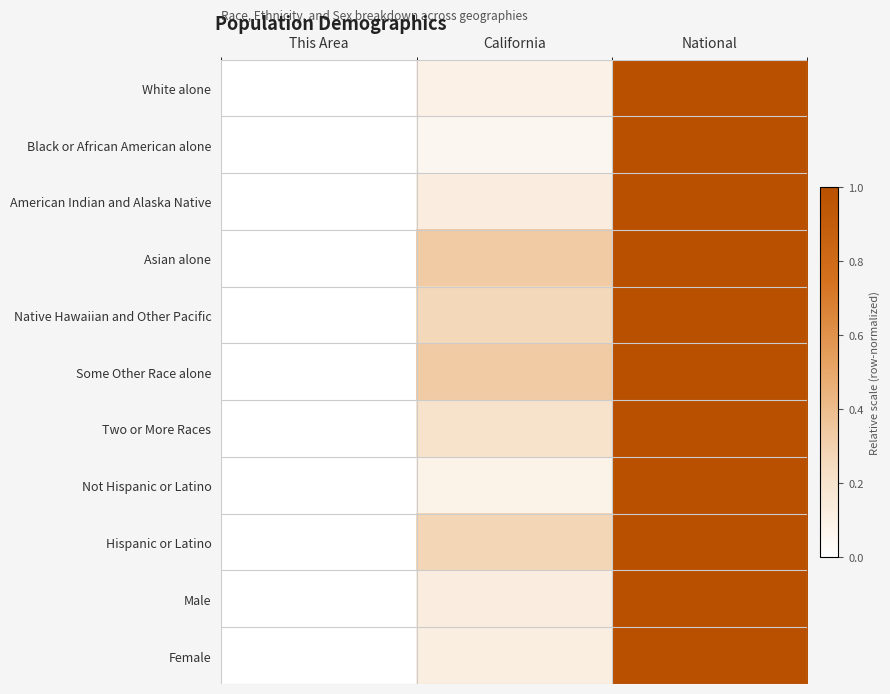

Rank the series at National from lowest to highest value.

White alone, Black or African American alone, American Indian and Alaska Native, Asian alone, Native Hawaiian and Other Pacific, Some Other Race alone, Two or More Races, Not Hispanic or Latino, Hispanic or Latino, Male, Female